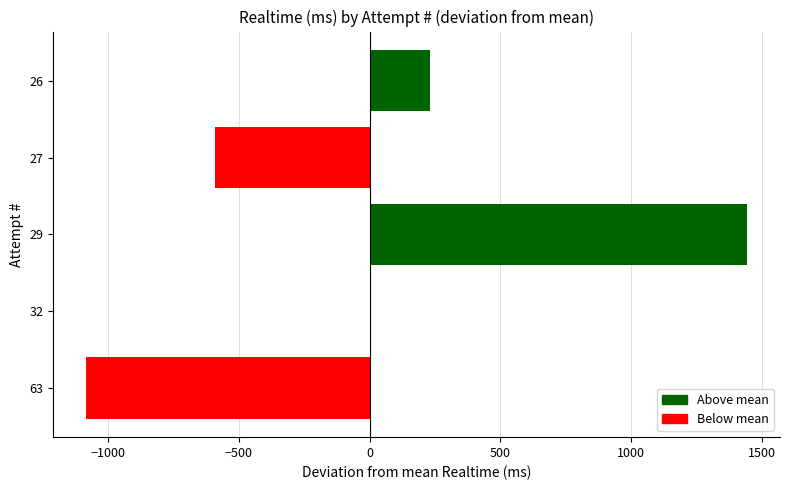

What is the maximum value shown in the chart?

1443.2